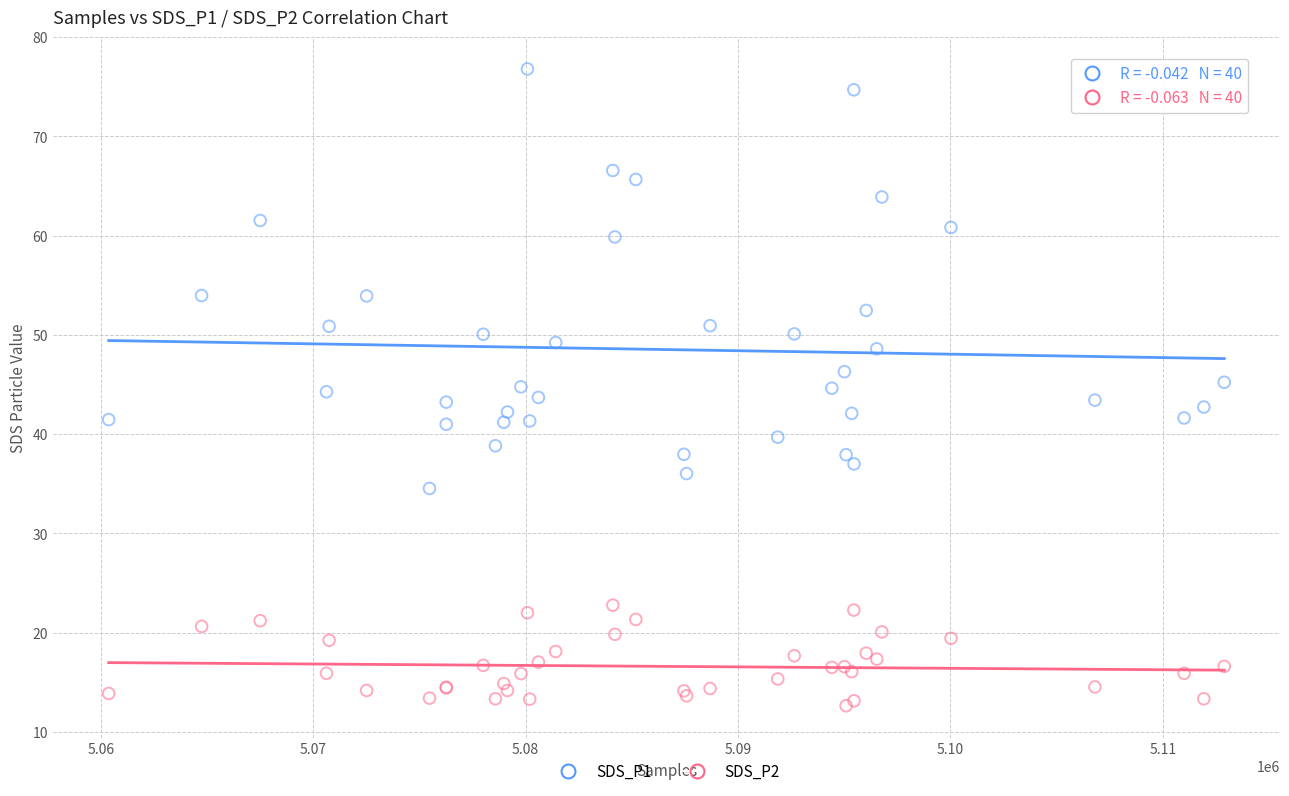

Which series reaches the minimum Y coordinate?

SDS_P2